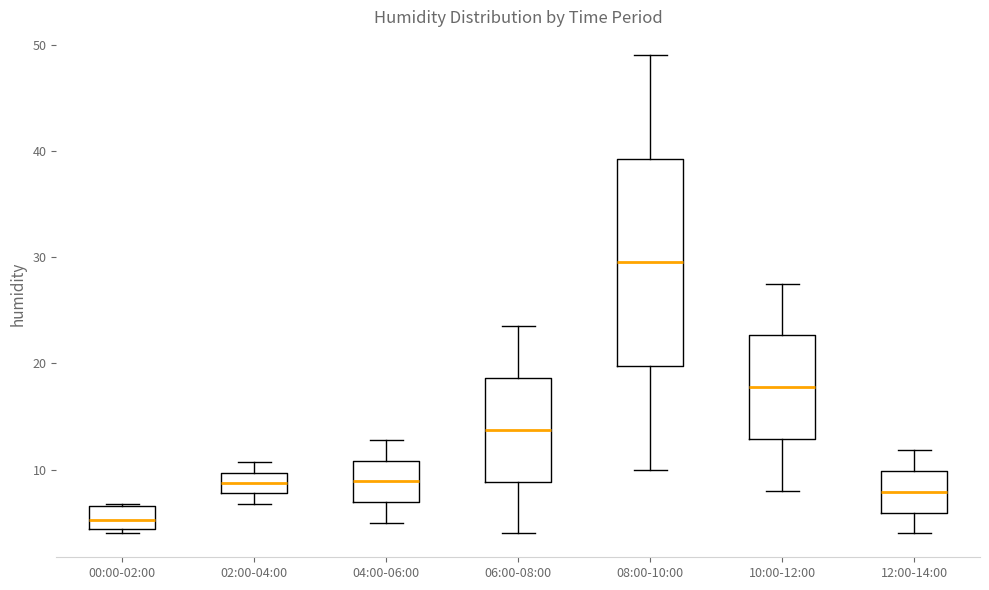

Where is the lower edge of the box for 06:00-08:00 on the y-axis? The values are not printed on the chart, so give them approximately, as read against the axis.

9